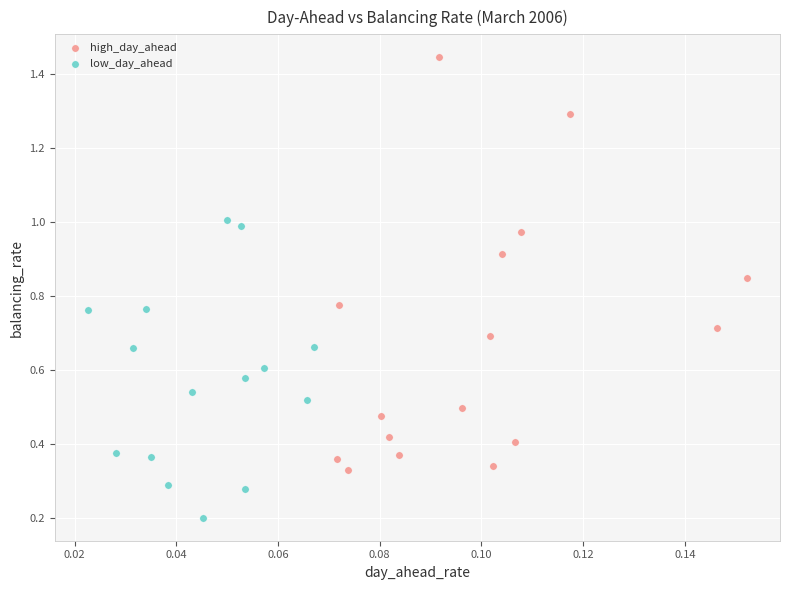

Which series has the widest spread of Y values?

high_day_ahead